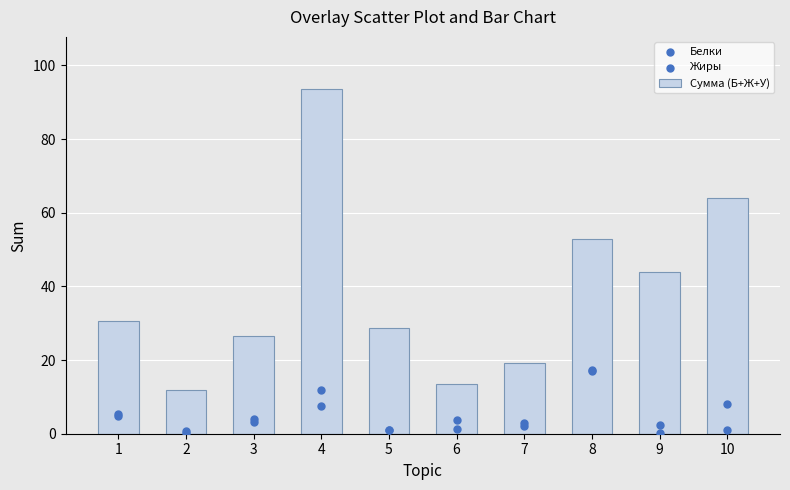

Which series has the widest spread of Y values?

Сумма (Б+Ж+У)